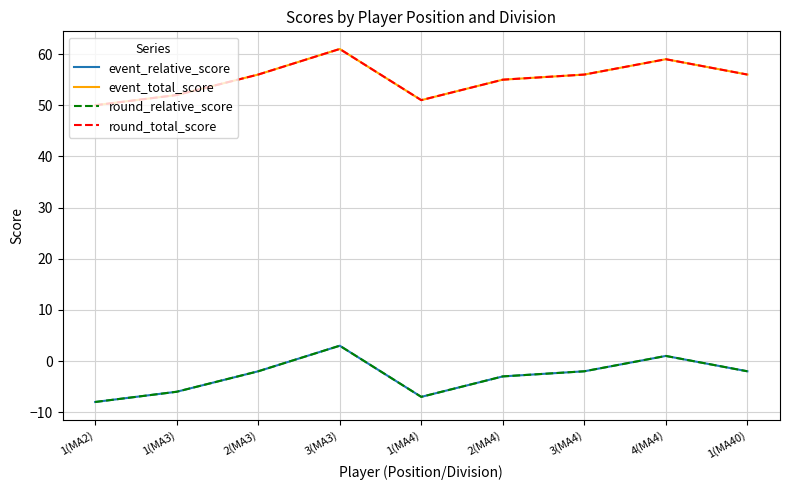

Does the chart have visible grid lines?

Yes